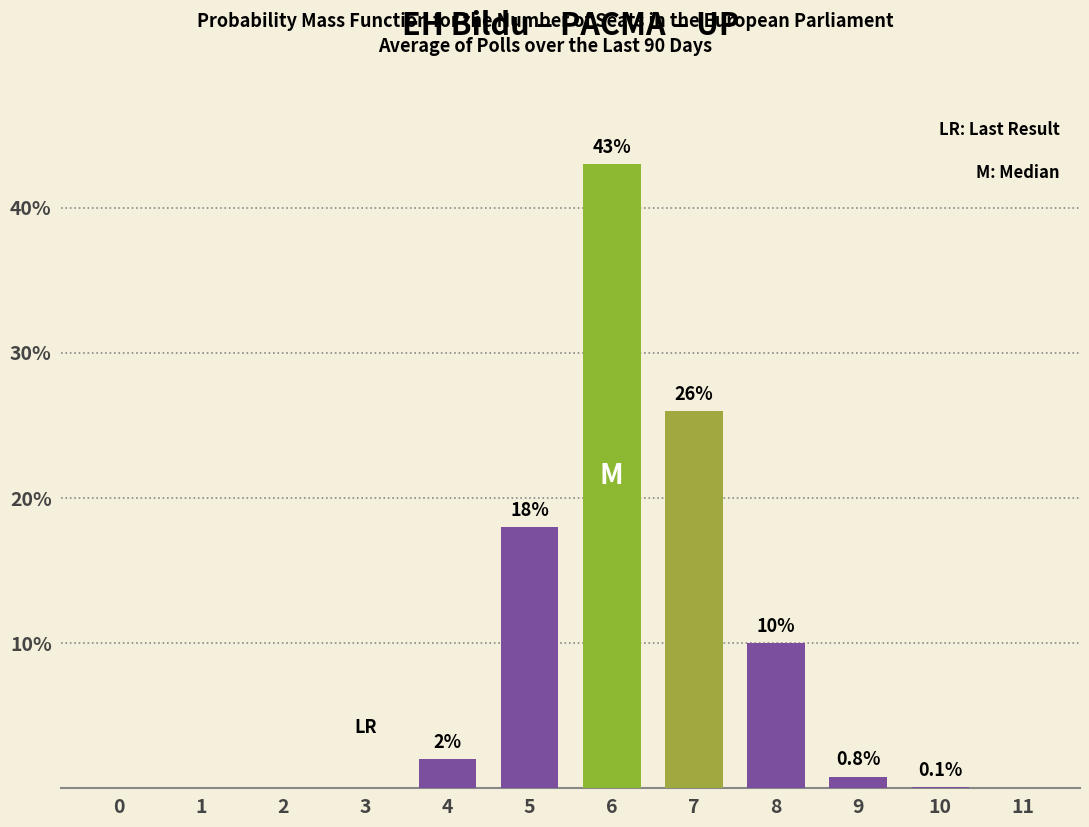

Reading left to right, transcribe all the data shown in this chart.

0.0	0.0	0.0	0.0	2.0	18.0	43.0	26.0	10.0	0.8	0.1	0.0